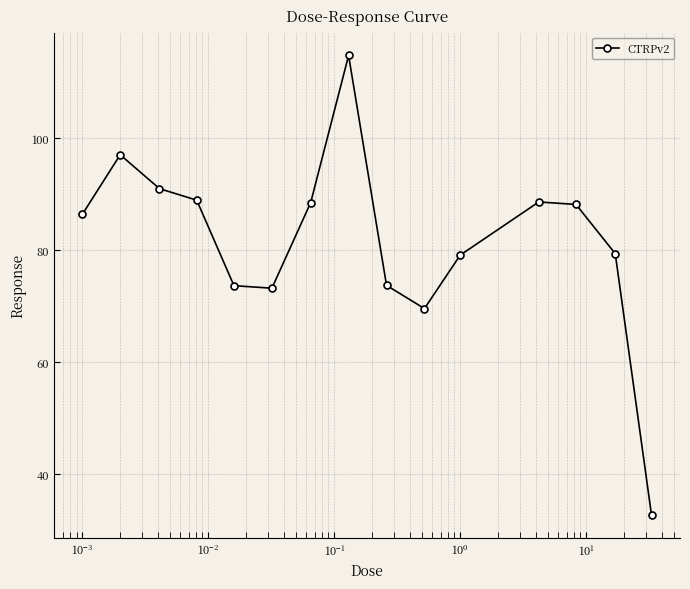

What is the minimum value shown in the chart?

32.7